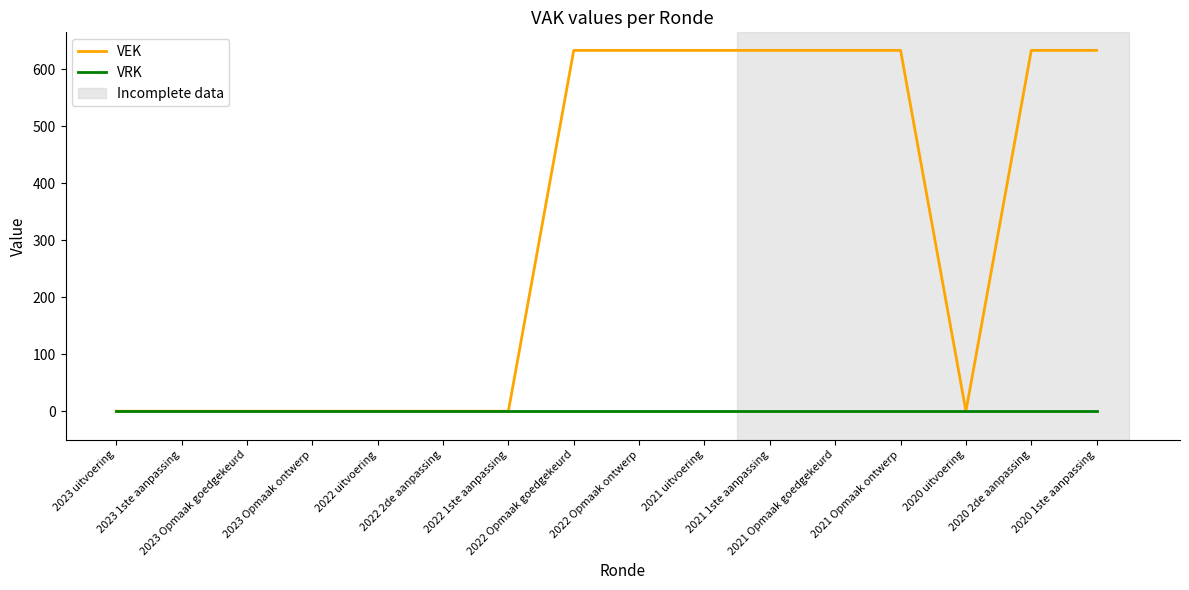

Which series has the widest spread of values?

VEK